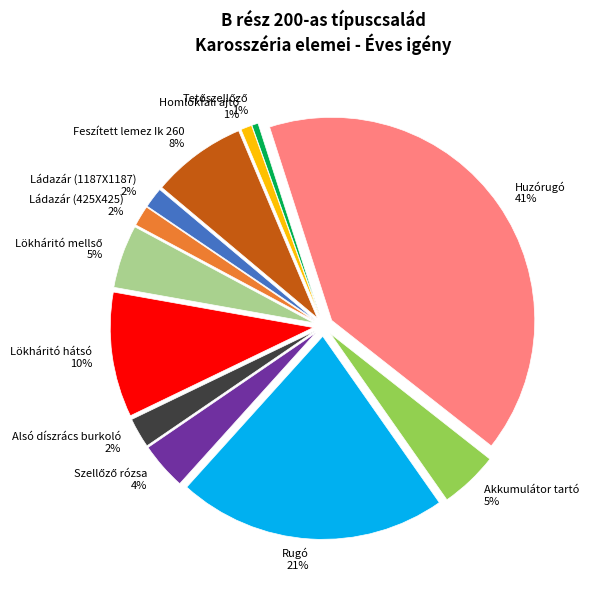

Count the number of slices in the pie.

12